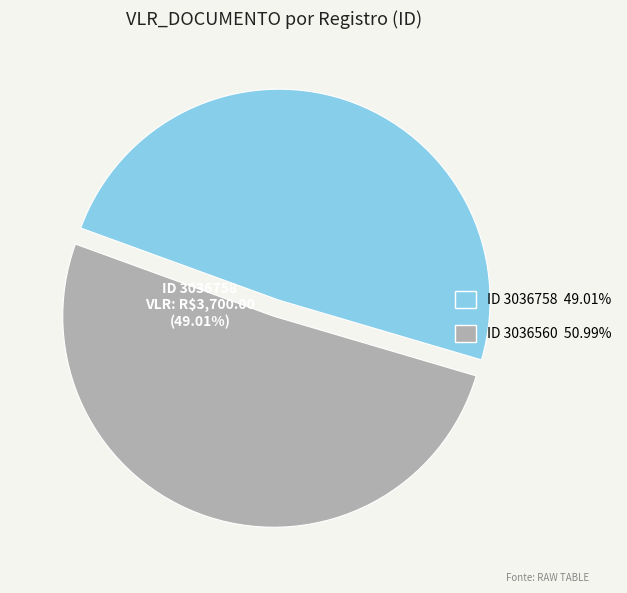

What is the smallest slice in the pie chart?

3036758